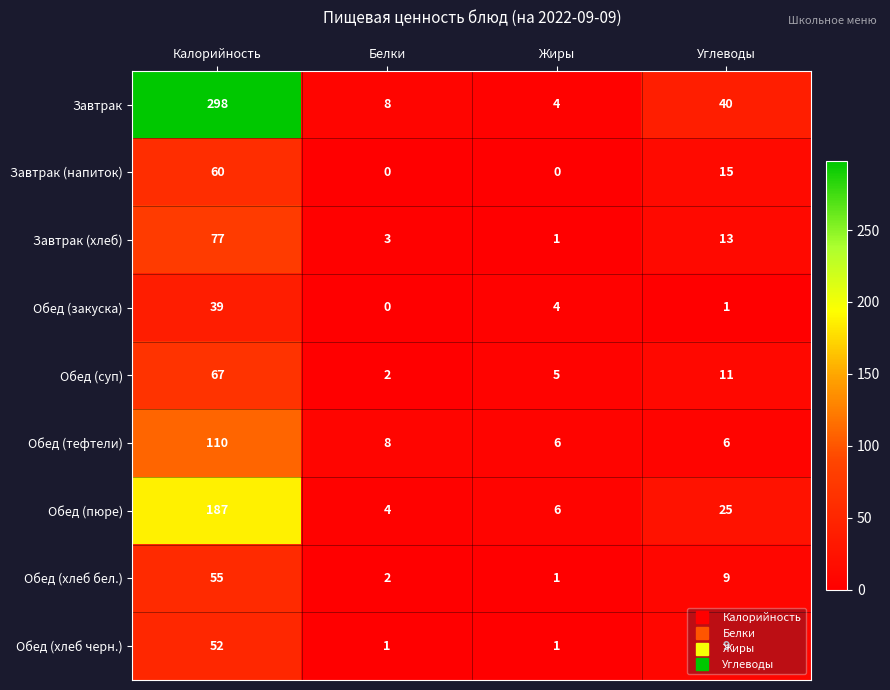

What is the difference between the highest and lowest values at Углеводы?

39